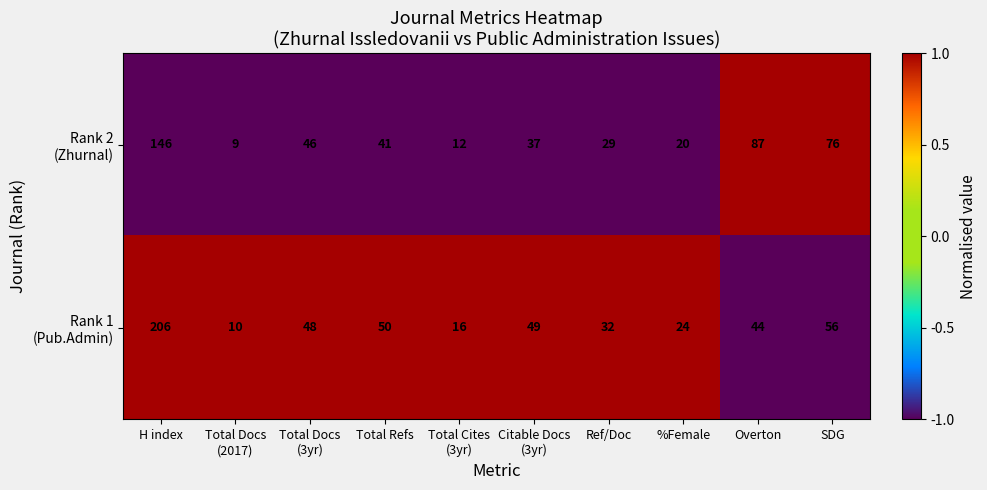

What is the greatest value displayed?

206